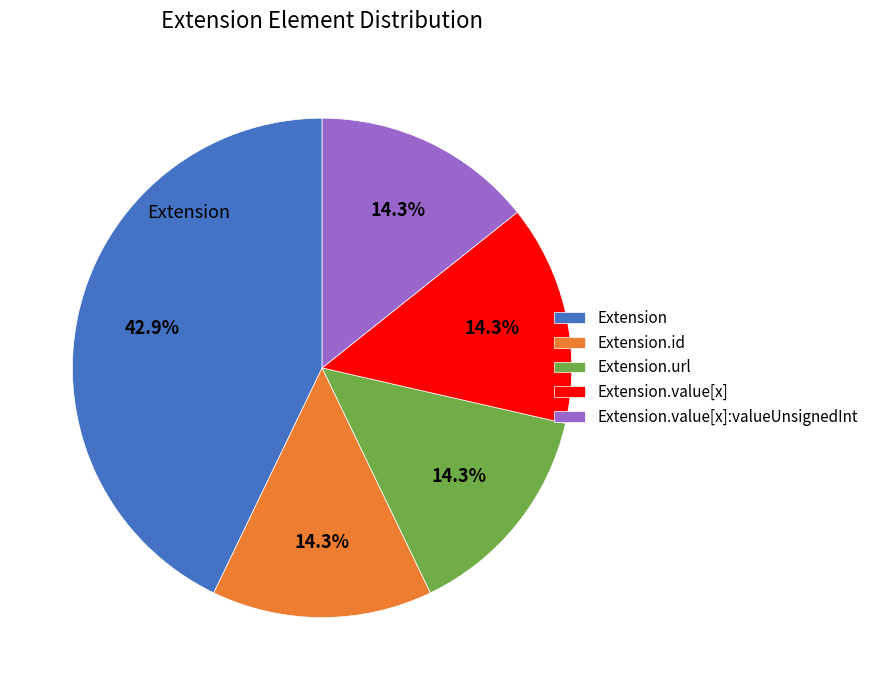

What portion of the pie excludes Extension.url?

85.7%